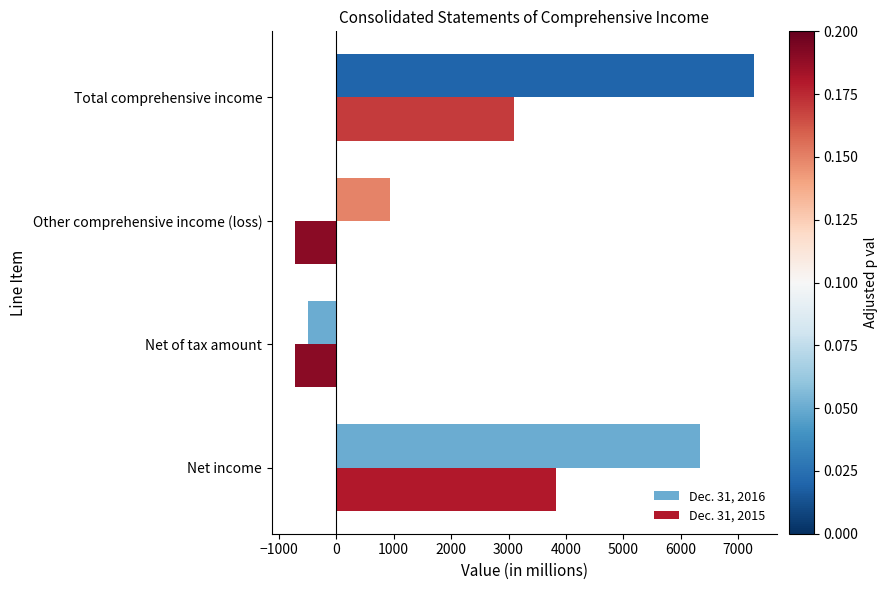

Rank the series at Total comprehensive income from highest to lowest value.

Dec. 31, 2016, Dec. 31, 2015